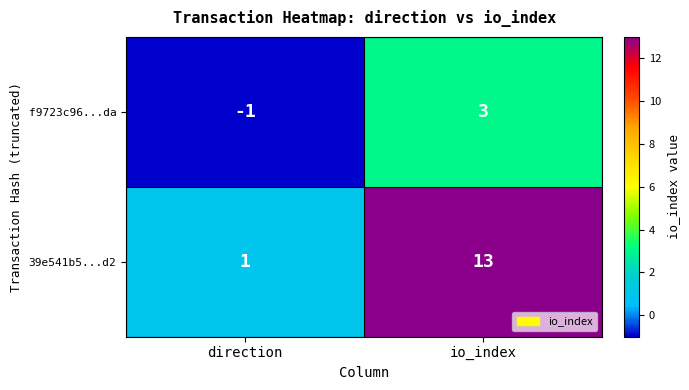

What is the difference between the maximum and minimum values in the f9723c96...da series?

4